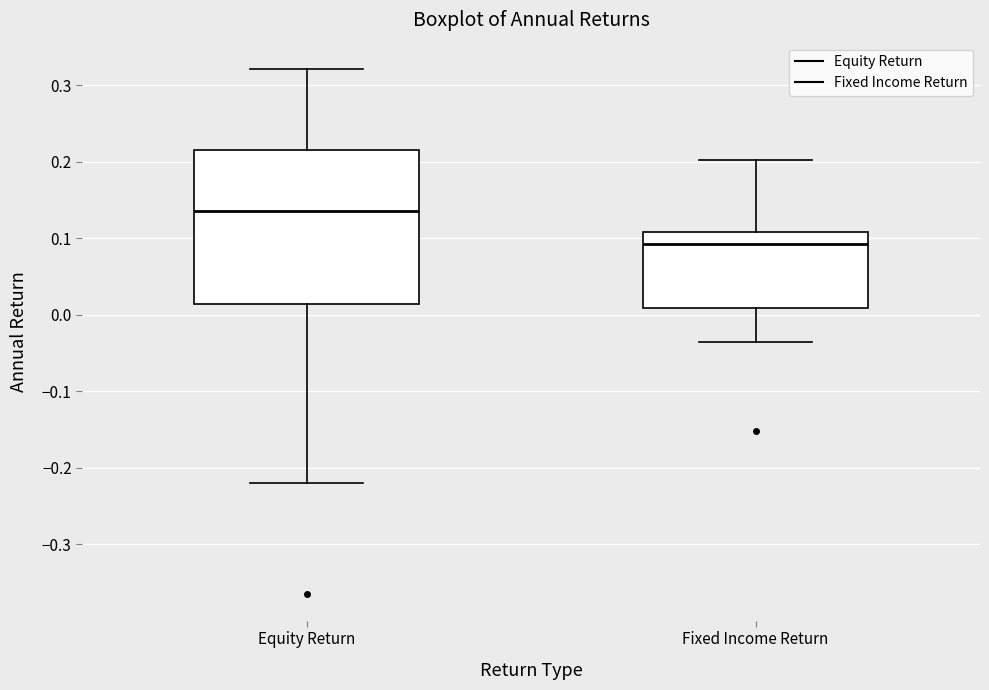

Reading left to right, read every box against the y-axis: the position of its median line, the range the box covers, and the ends of its whiskers. The values are not printed on the chart, so give them approximately, as read against the axis.

Equity Return: median 0.14, box 0.01 to 0.22, whiskers -0.22 to 0.32
Fixed Income Return: median 0.09, box 0.01 to 0.11, whiskers -0.04 to 0.20